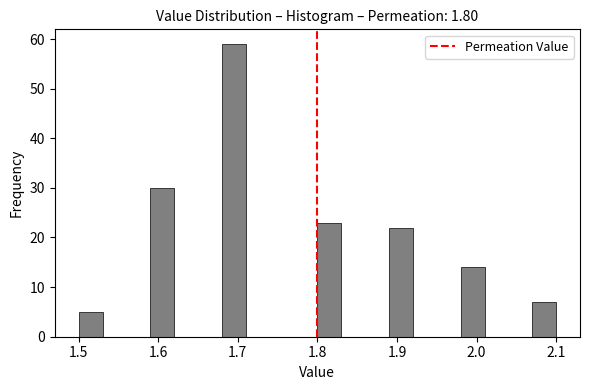

Around what value on the x-axis is the tallest bar? Give the approximate position of its centre, as read against the axis.

1.70